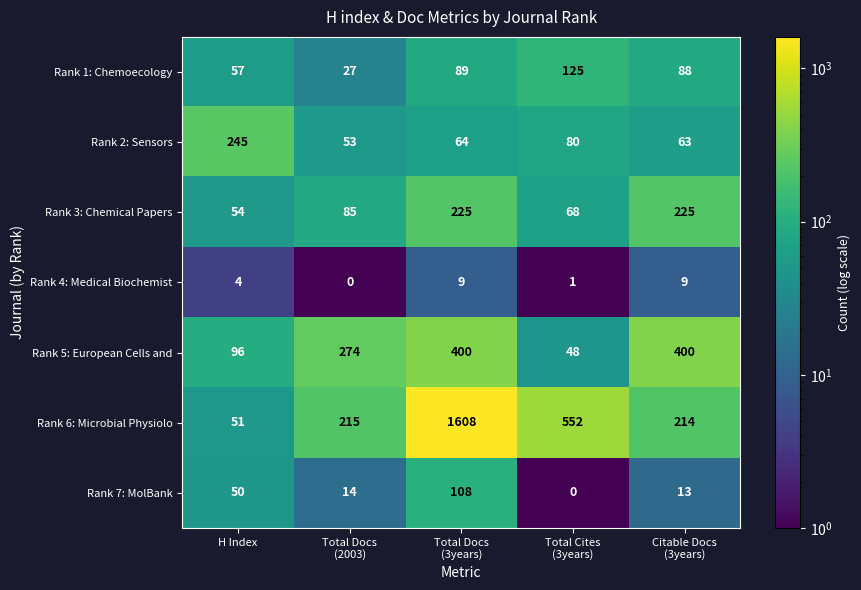

What is the sum of all Rank 7: MolBank values?

185